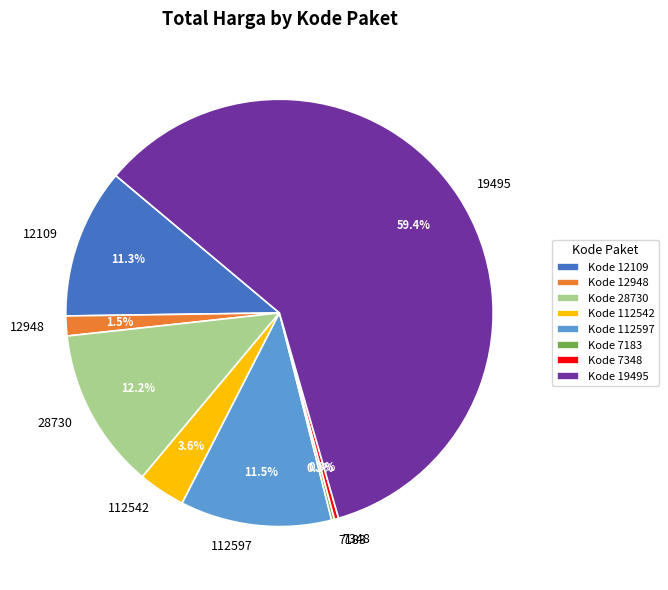

To the nearest percent, what is the difference between the 19495 and 28730 slice percentages?

47%